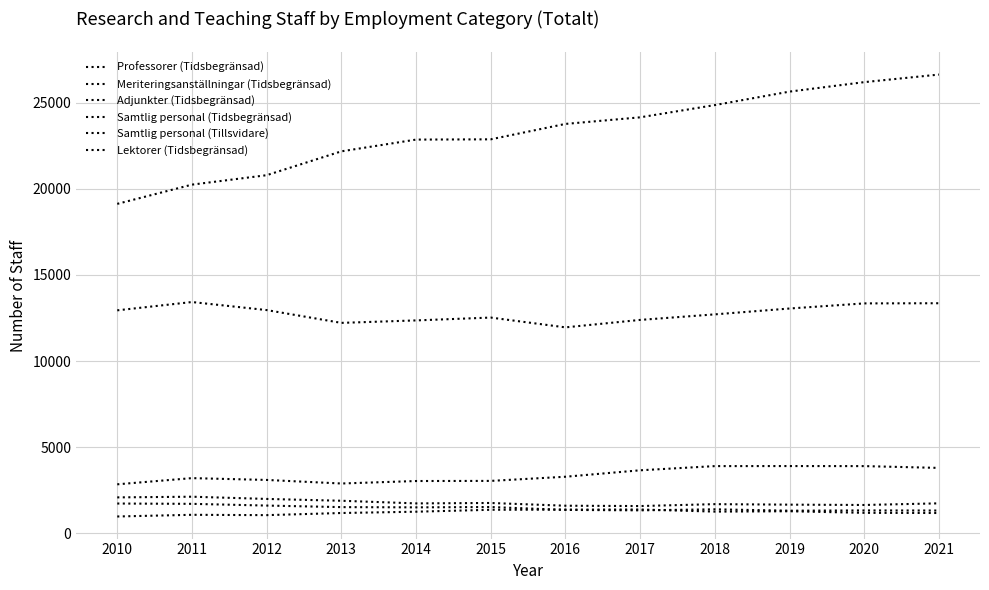

At which category does Lektorer (Tidsbegränsad) reach its first local valley?

2014